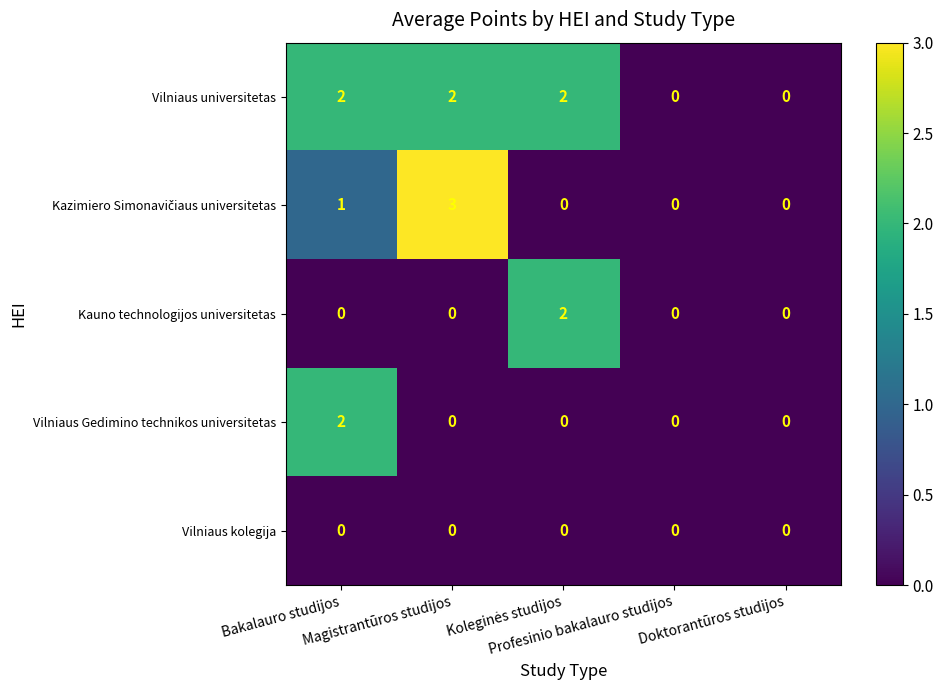

How many Vilniaus Gedimino technikos universitetas values are between 0 and 1?

4